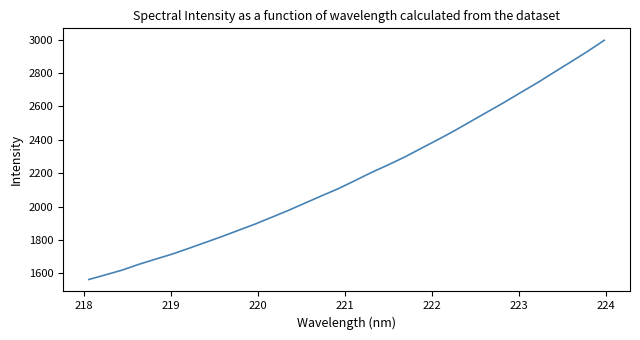

What is the minimum value shown in the chart?

1563.9